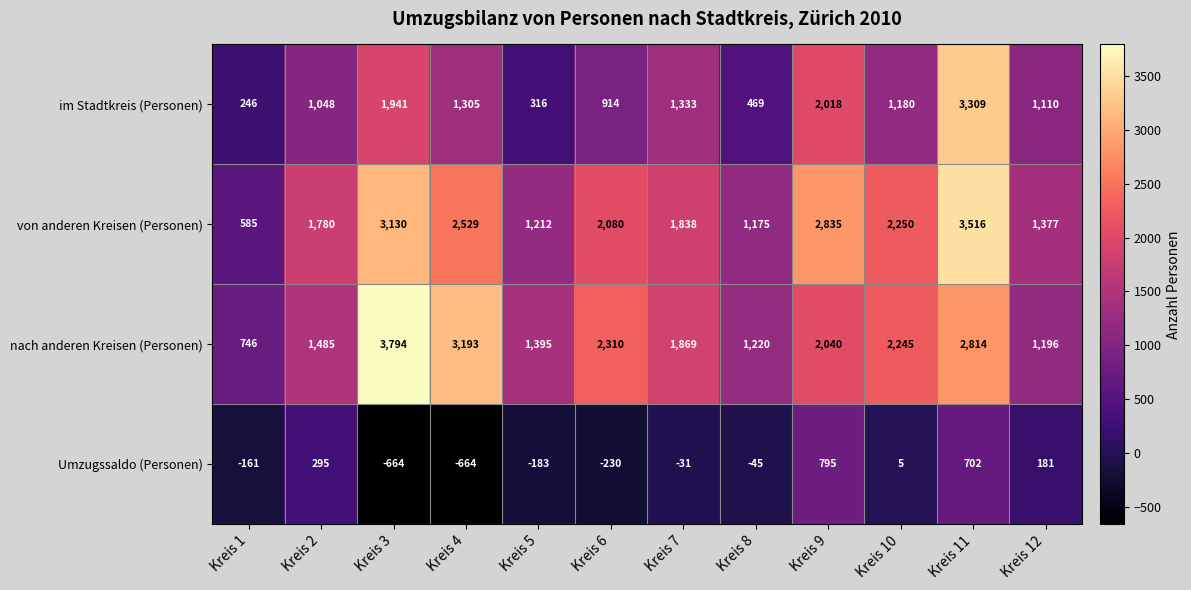

Where is von anderen Kreisen (Personen) nearest to the value 2050?

Kreis 6